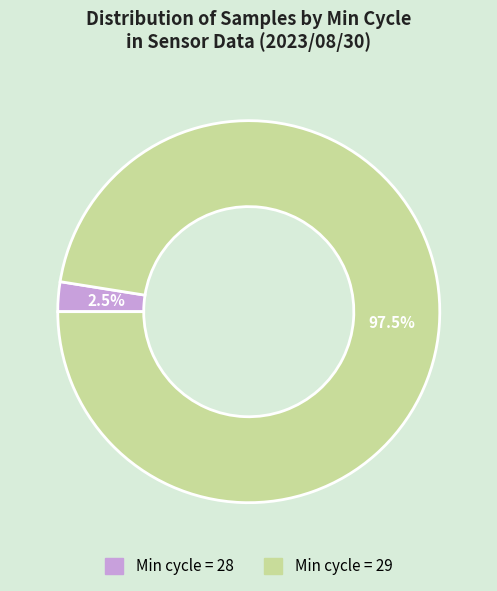

Which slice is the largest?

Min cycle = 29